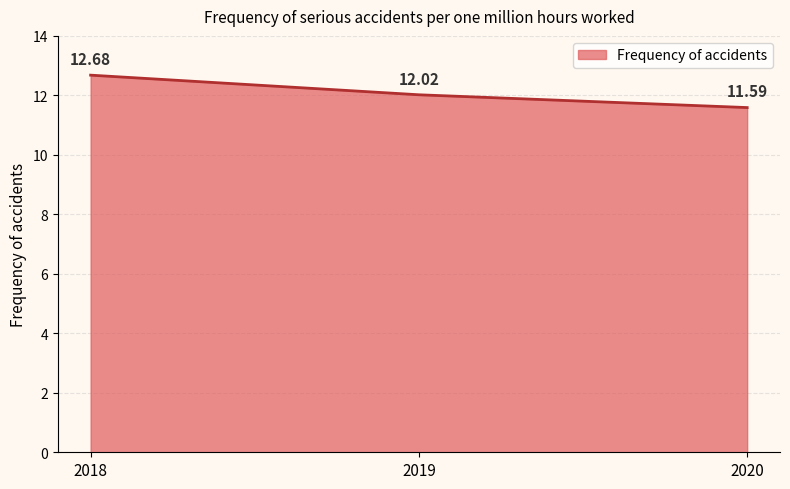

What is the change in value from 2018 to 2020?

-1.1